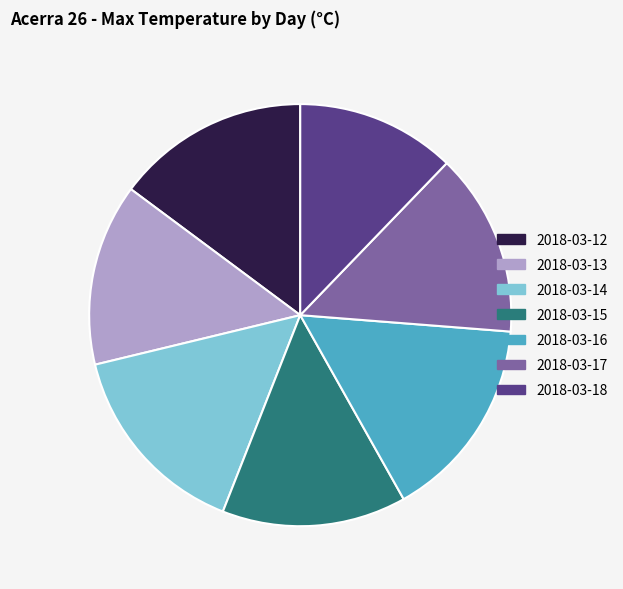

How many slices are in this pie chart?

7